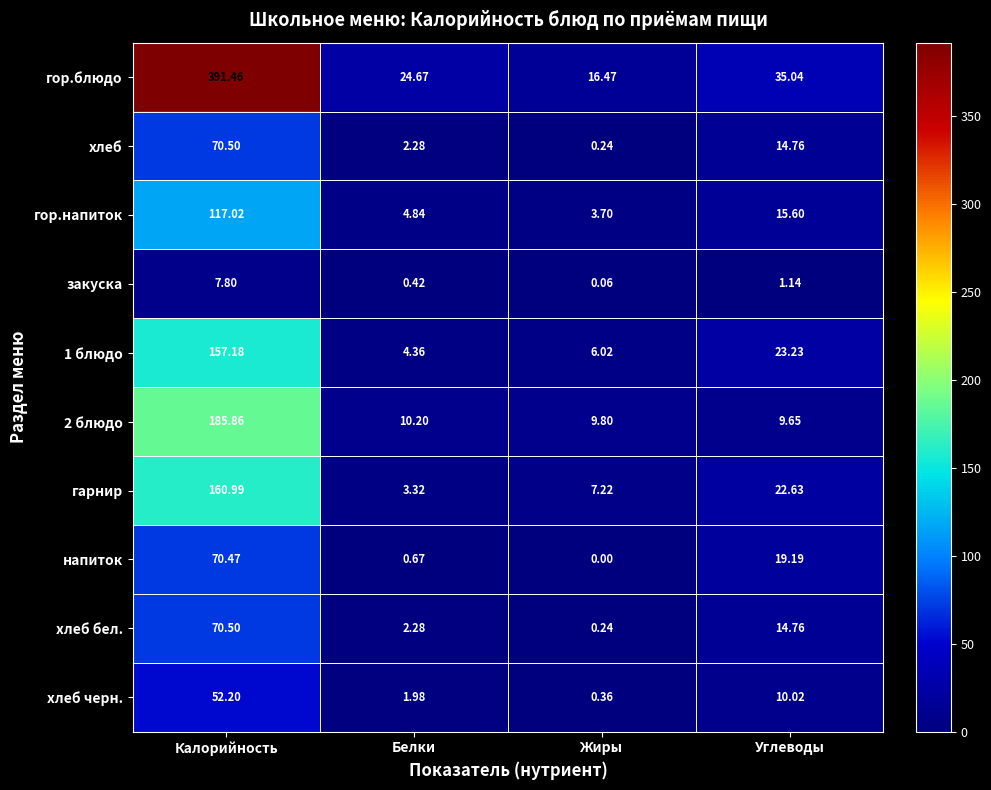

Between Калорийность and Жиры, which series saw the biggest shift?

гор.блюдо